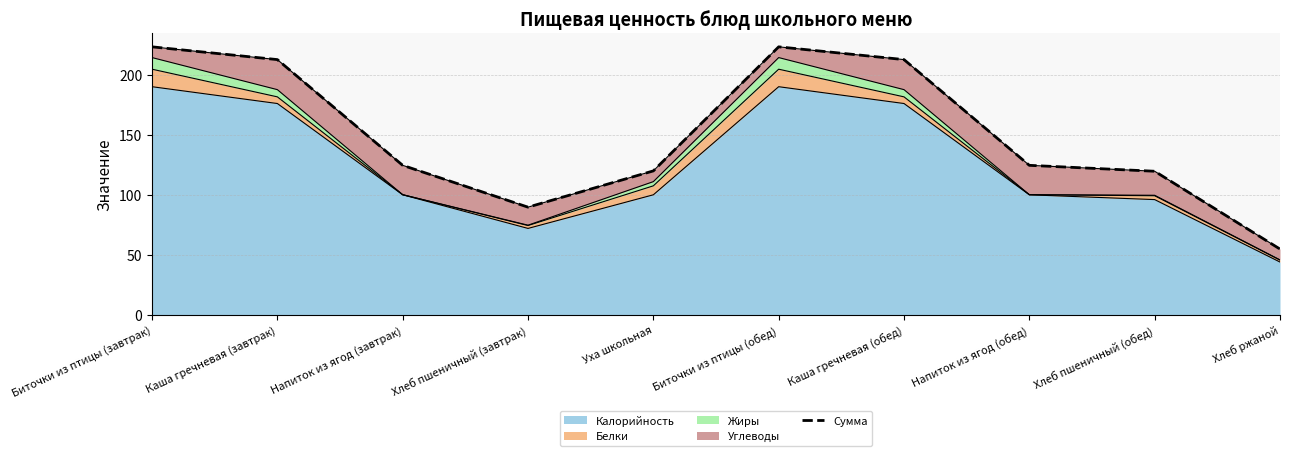

Approximately how many times larger is the value at Биточки из птицы (обед) compared to Хлеб пшеничный (завтрак)?

2.5